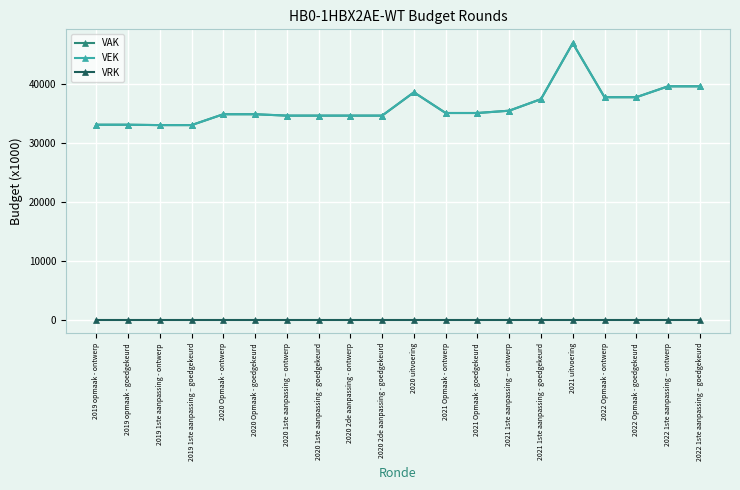

What is the label of the 8th point from the left?

2020 1ste aanpassing - goedgekeurd